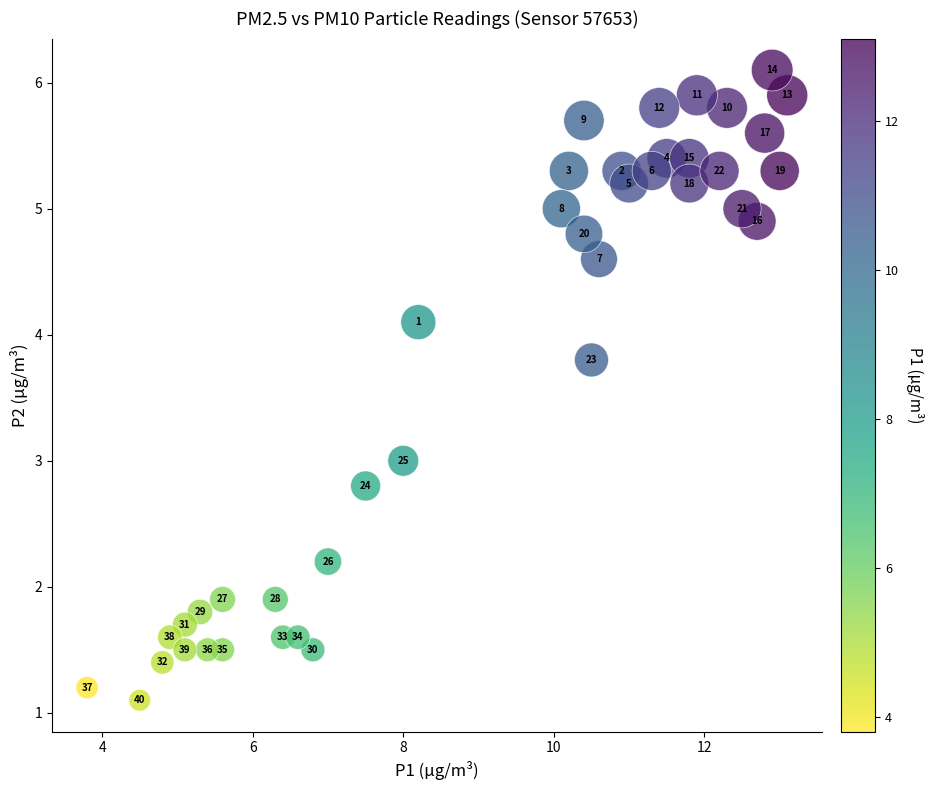

What Y value in the scatter plot is closest to 3?

3.0